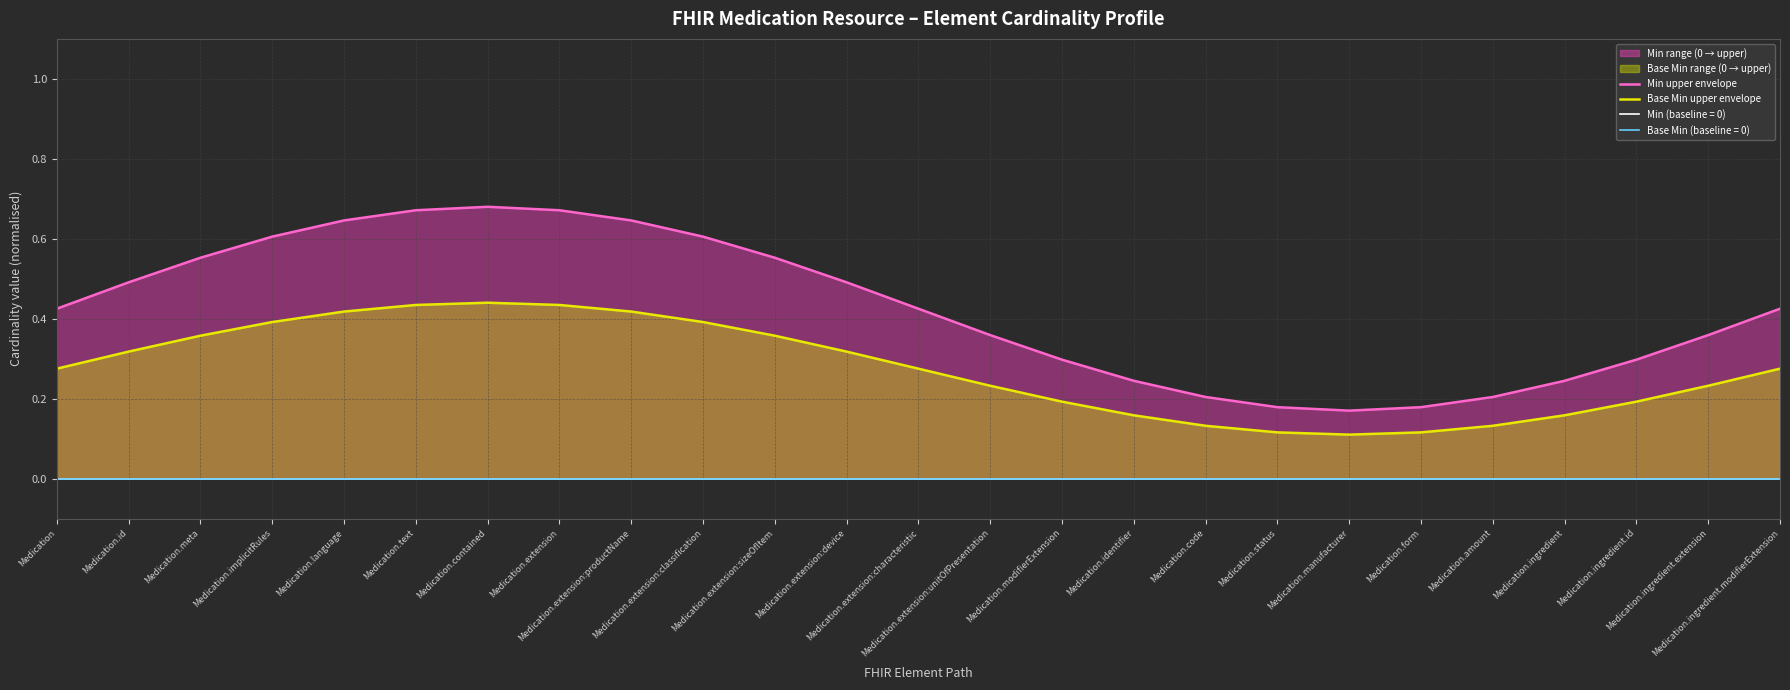

At Medication.meta, list the series in order from largest to smallest.

Min upper envelope, Base Min upper envelope